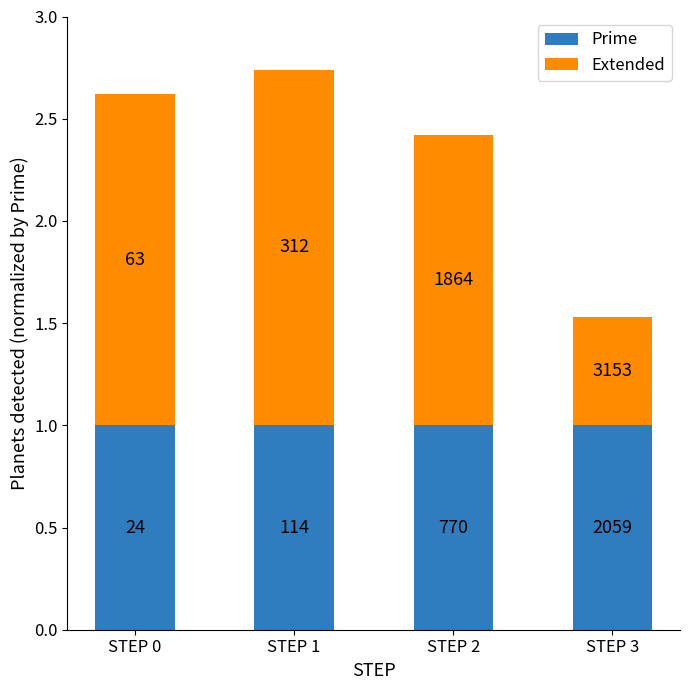

True or false: Extended has a value of 1.7 at STEP 1.

True